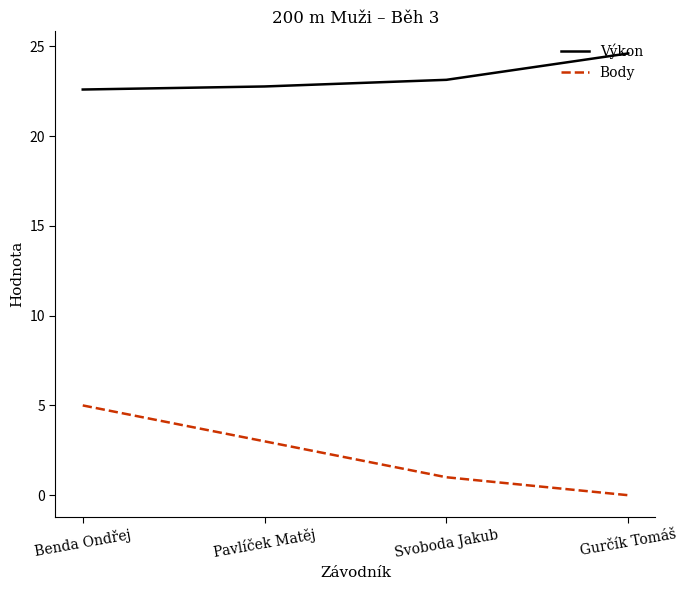

Reading left to right, list all the values displayed in this chart.

Výkon: Benda Ondřej=22.6	Pavlíček Matěj=22.8	Svoboda Jakub=23.1	Gurčík Tomáš=24.6
Body: Benda Ondřej=5.0	Pavlíček Matěj=3.0	Svoboda Jakub=1.0	Gurčík Tomáš=0.0